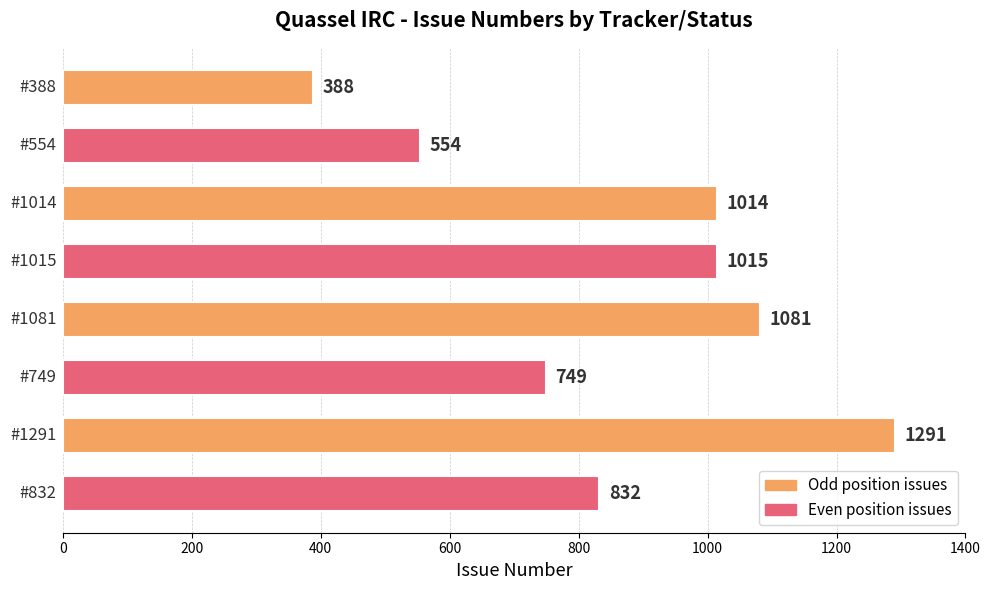

What is the minimum value shown in the chart?

388